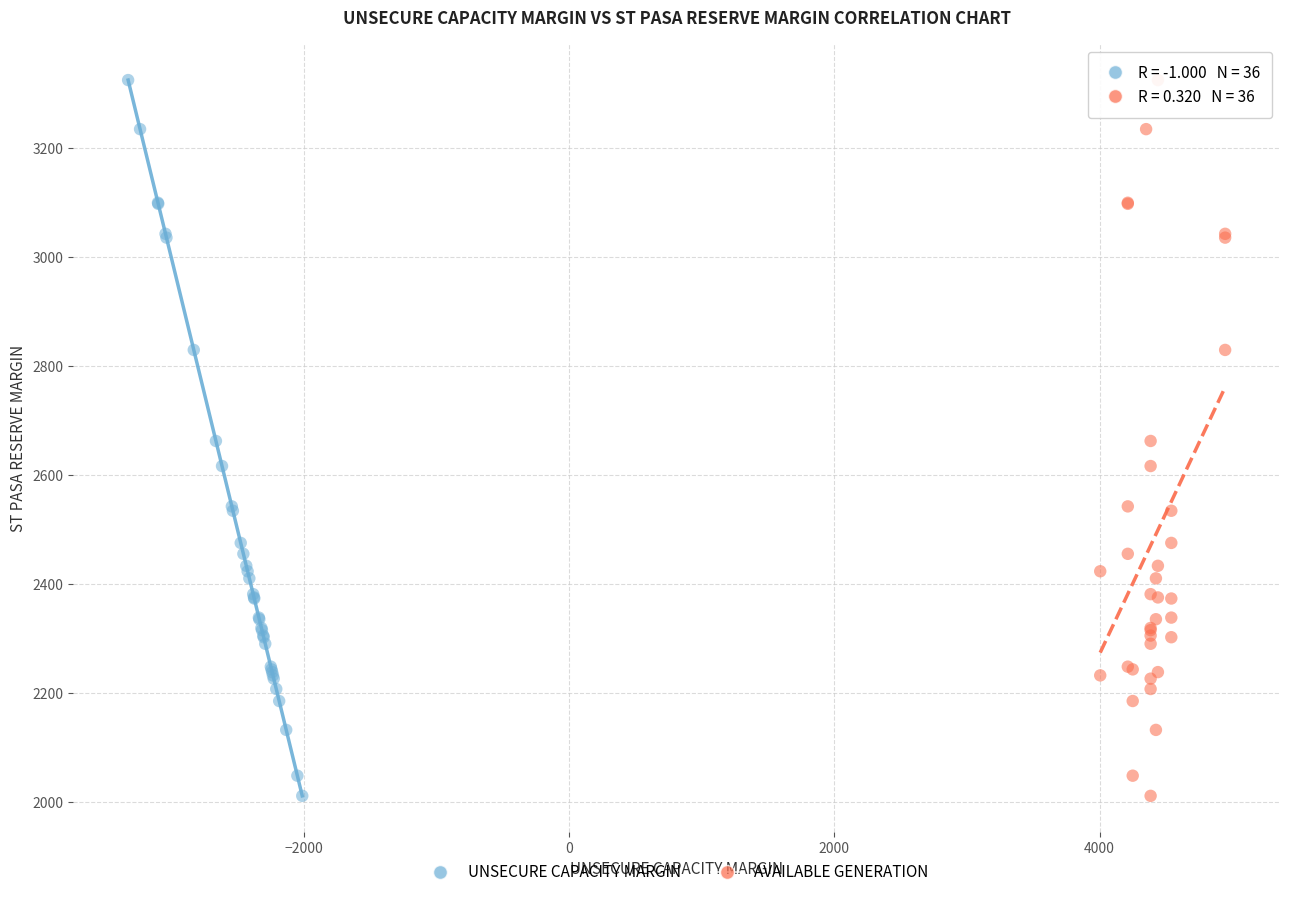

What are all the series names shown in the legend?

UNSECURE CAPACITY MARGIN, AVAILABLE GENERATION